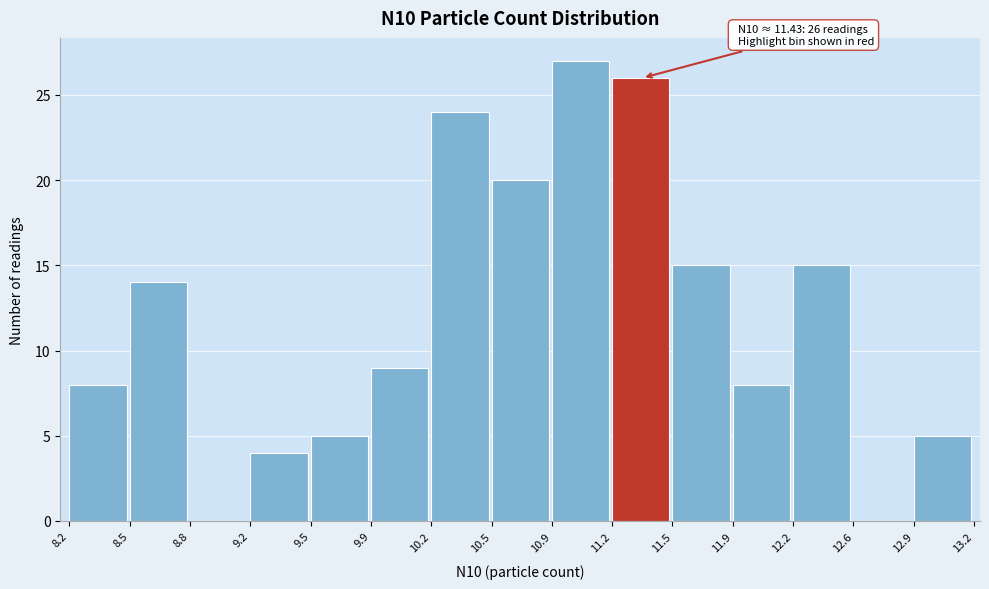

Which range on the x-axis has the tallest bar?

10.9 to 11.2